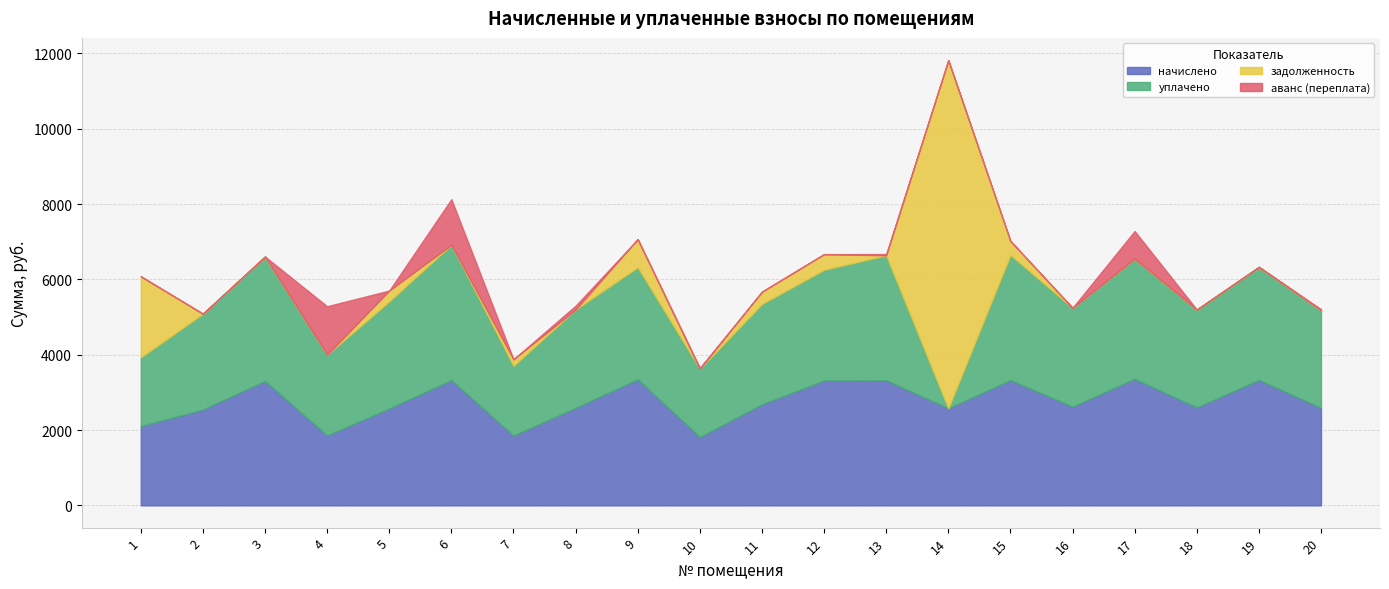

Reading right to left, extract all data points from this chart.

начислено: 20=2589.1	19=3331.3	18=2600.3	17=3359.2	16=2622.6	15=3325.7	14=2578.0	13=3320.1	12=3314.5	11=2684.0	10=1813.5	9=3348.0	8=2589.1	7=1852.6	6=3325.7	5=2572.4	4=1858.1	3=3303.4	2=2544.5	1=2103.7
уплачено: 20=2594.7	19=2998.7	18=2600.3	17=3191.0	16=2622.6	15=3325.7	14=0.0	13=3320.1	12=2941.3	11=2665.0	10=1813.5	9=2976.0	8=2611.4	7=1852.6	6=3593.5	5=2845.3	4=2142.7	3=3303.4	2=2544.5	1=1826.6
задолженность: 20=0.0	19=0.0	18=0.0	17=0.0	16=0.0	15=369.5	14=9243.4	13=0.0	12=415.5	11=325.5	10=0.0	9=744.0	8=0.0	7=174.0	6=0.0	5=285.8	4=0.0	3=0.0	2=0.0	1=2152.6
аванс (переплата): 20=25.3	19=4.2	18=0.0	17=734.2	16=0.0	15=0.0	14=0.0	13=32.8	12=0.0	11=0.0	10=24.0	9=0.0	8=100.9	7=0.0	6=1211.0	5=0.0	4=1286.6	3=0.0	2=1.0	1=0.0